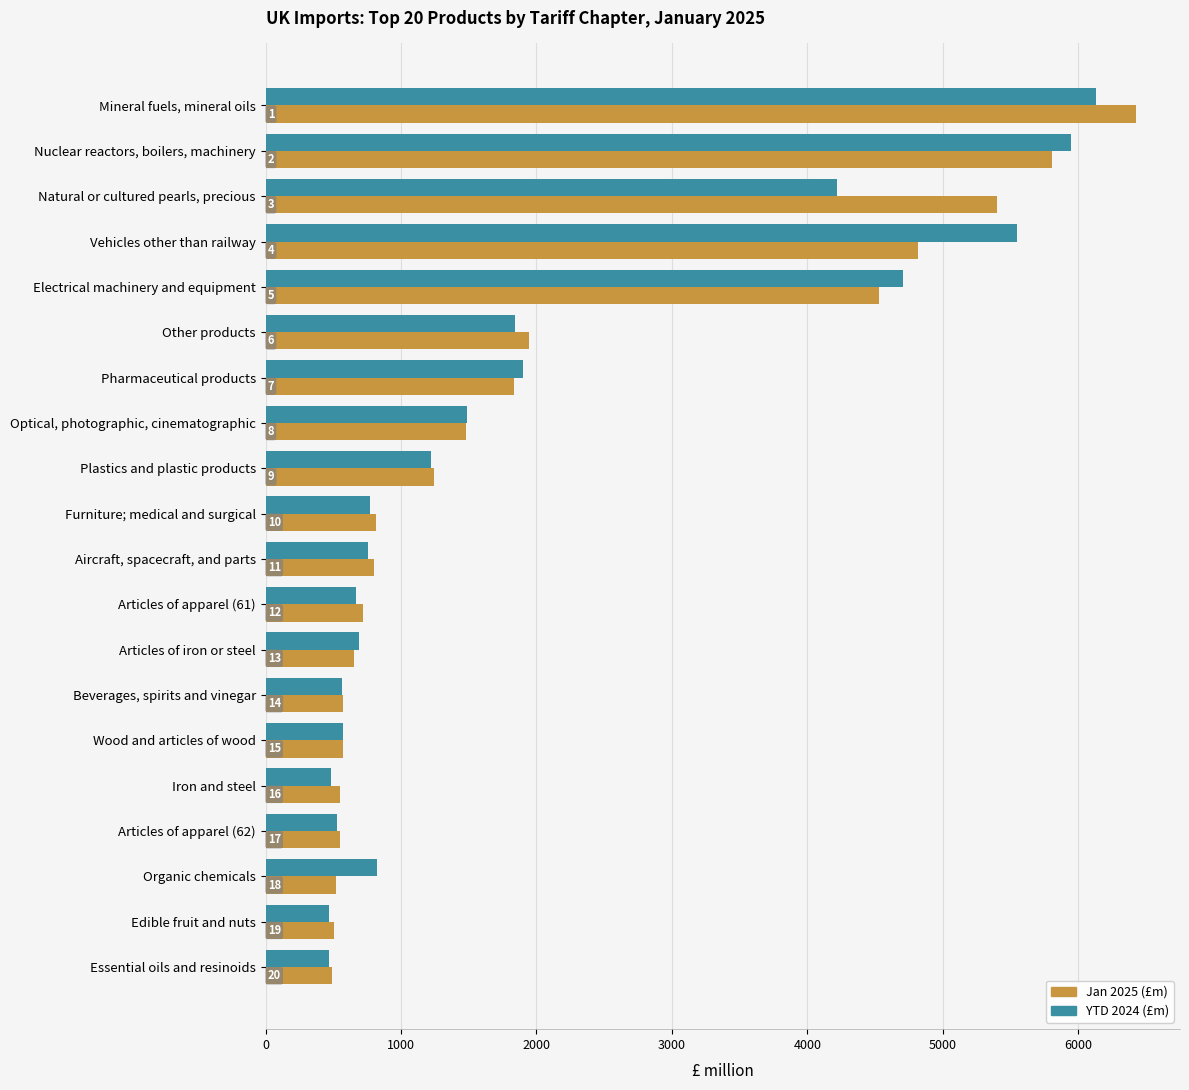

List the series in order of their peak value, highest first.

Jan 2025 (£m), YTD 2024 (£m)